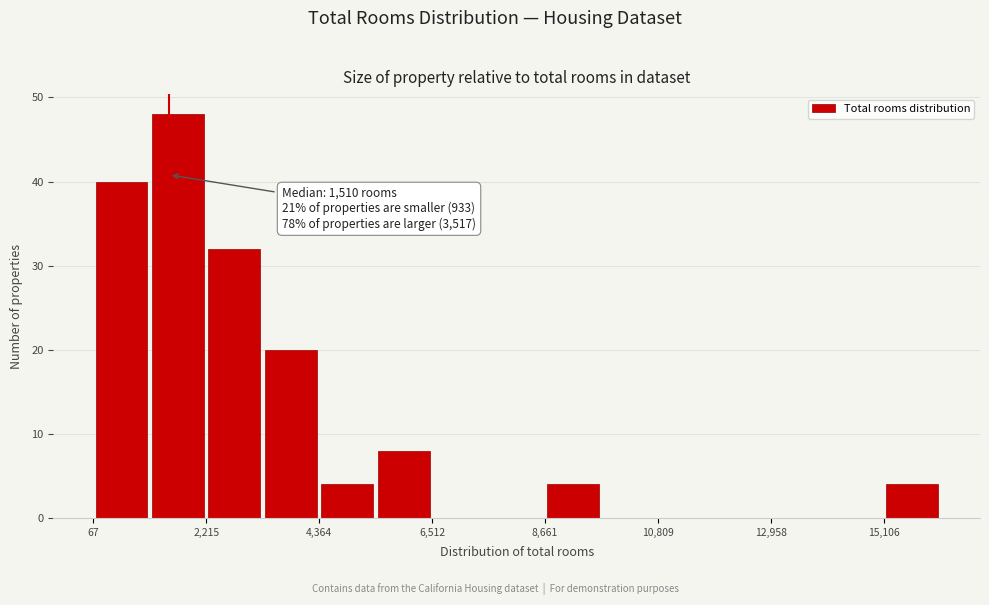

Around what value on the x-axis is the tallest bar? Give the approximate position of its centre, as read against the axis.

1500